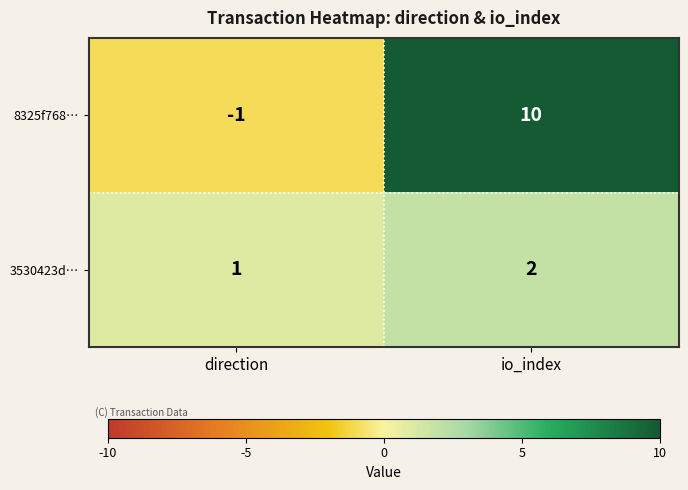

Rank the series by their average value, from lowest to highest.

3530423d…, 8325f768…